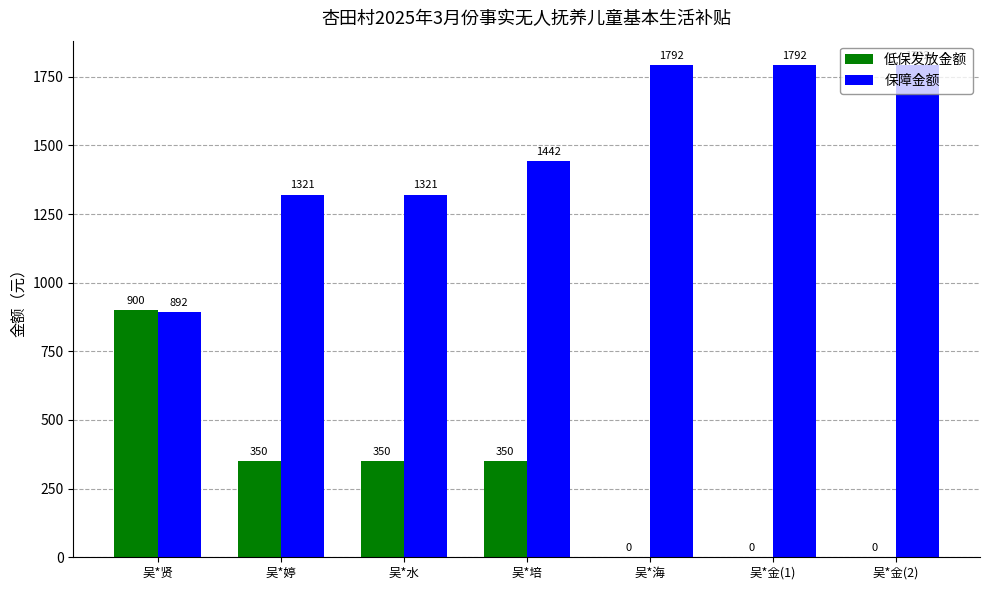

How many 保障金额 values are between 1321 and 1792?

6